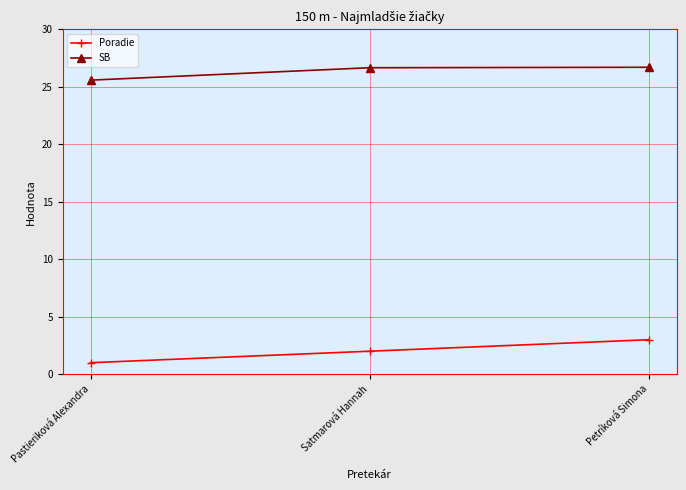

What is the smallest value displayed?

1.0